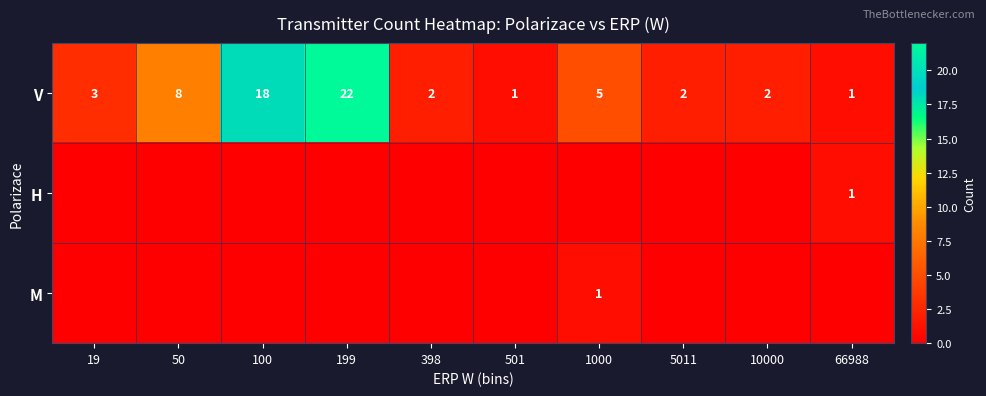

The V series shows 22 at 199. True or false?

True